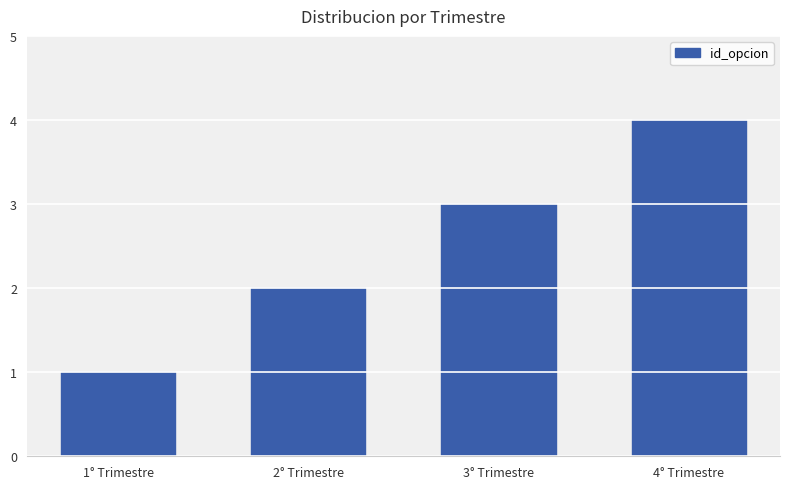

What is the minimum value shown in the chart?

1